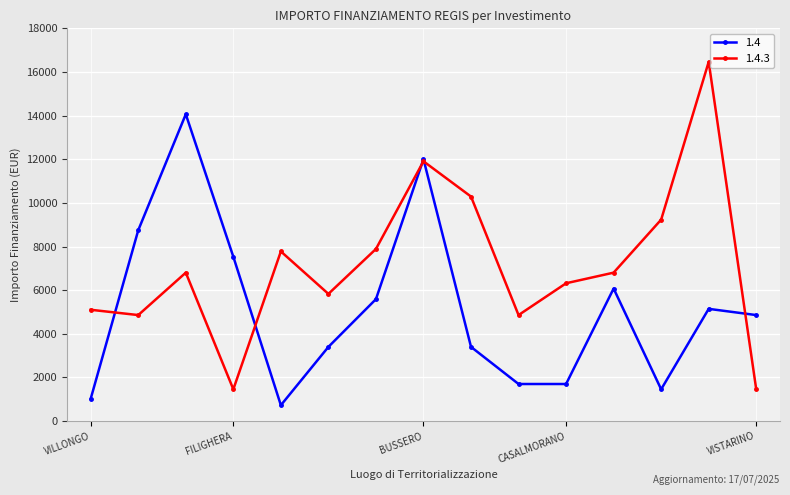

How many interior local peaks does the 1.4.3 series have?

4